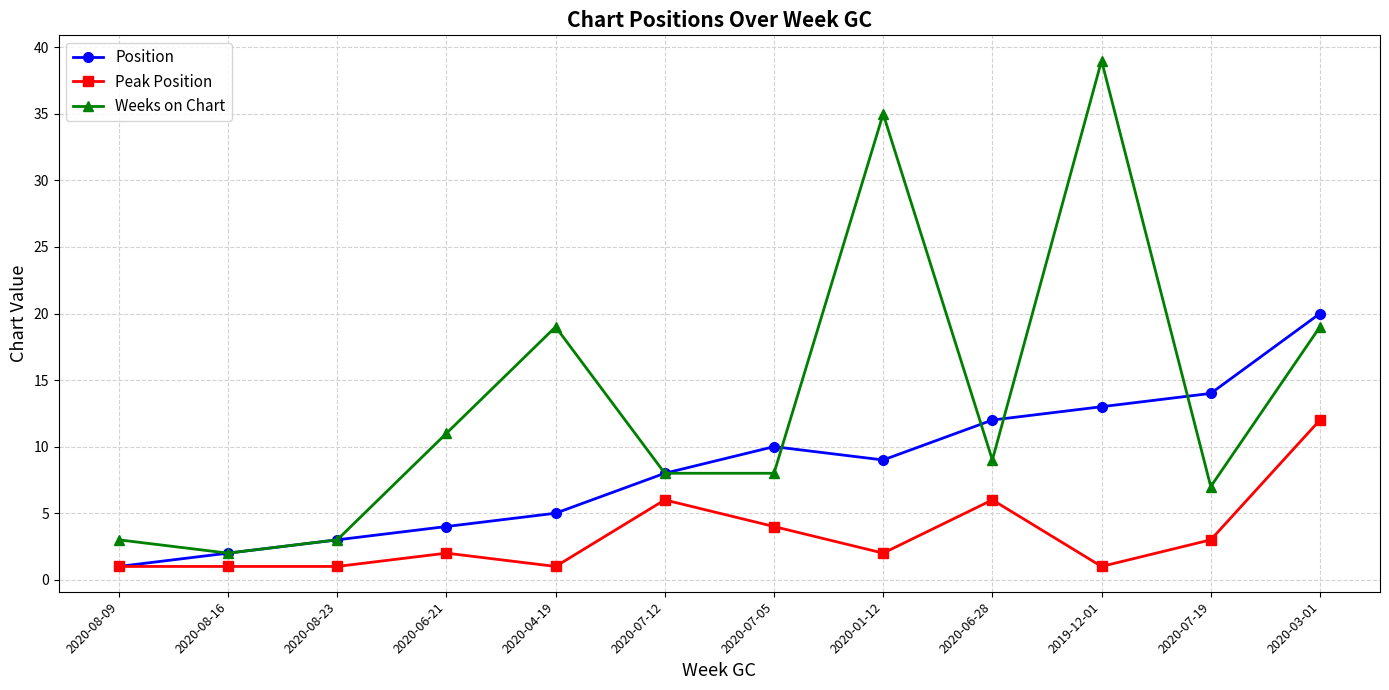

What position from the left is 2020-06-28?

9